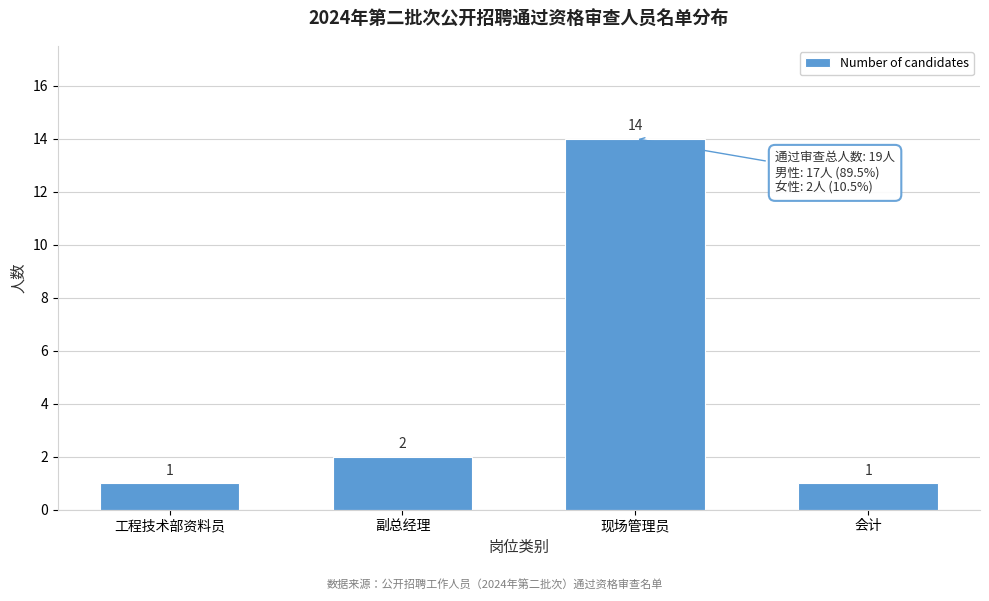

Reading left to right, transcribe all the data shown in this chart.

工程技术部资料员=1	副总经理=2	现场管理员=14	会计=1